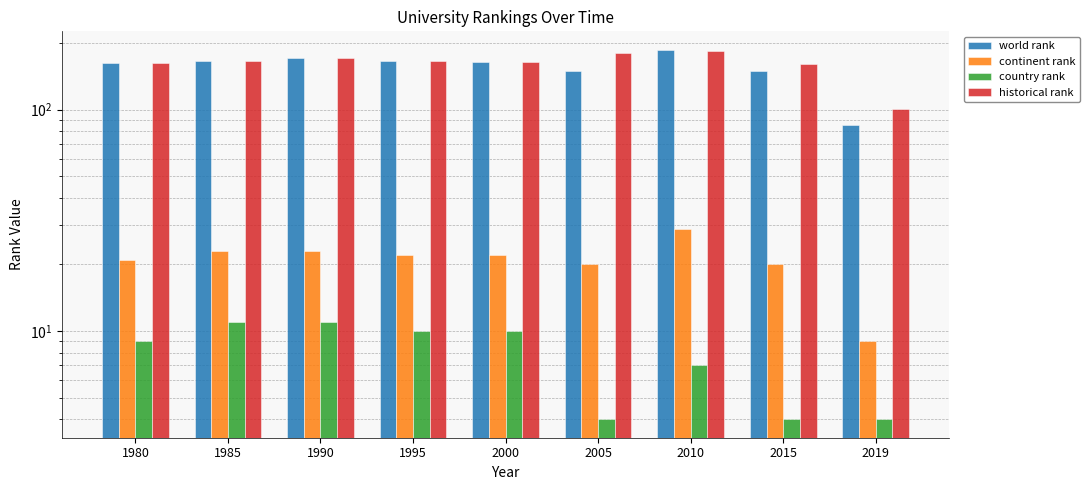

What is the total value across all series at 1980?

356.0